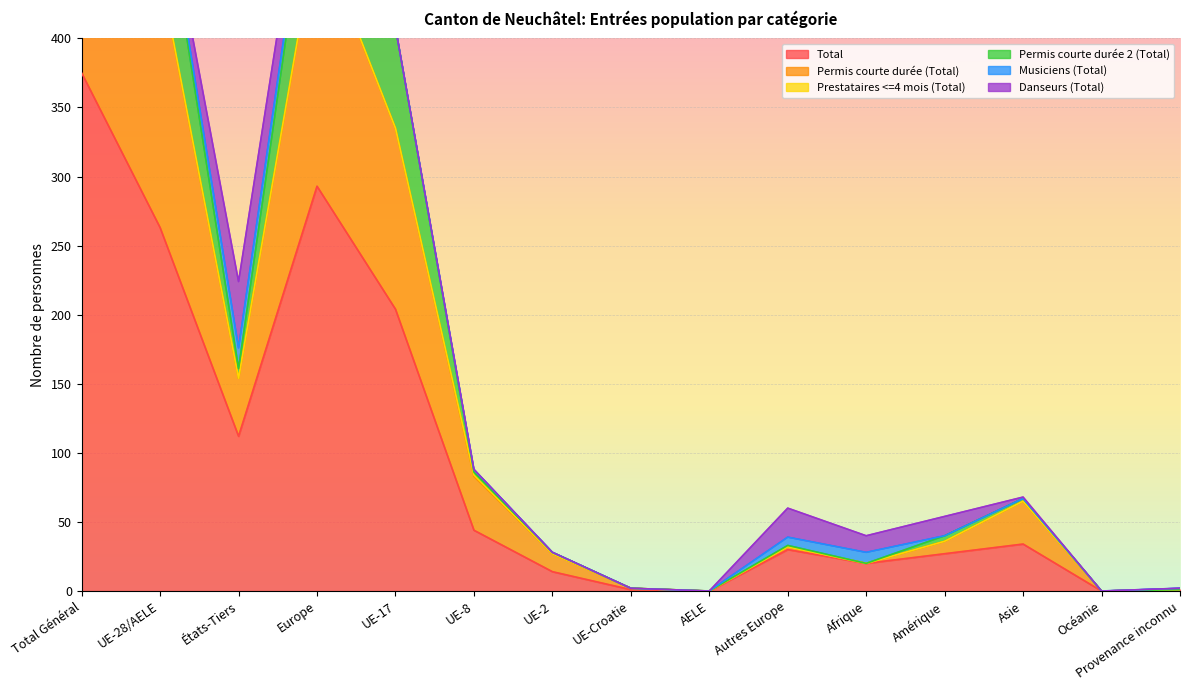

The Danseurs (Total) series shows 48 at États-Tiers. True or false?

True